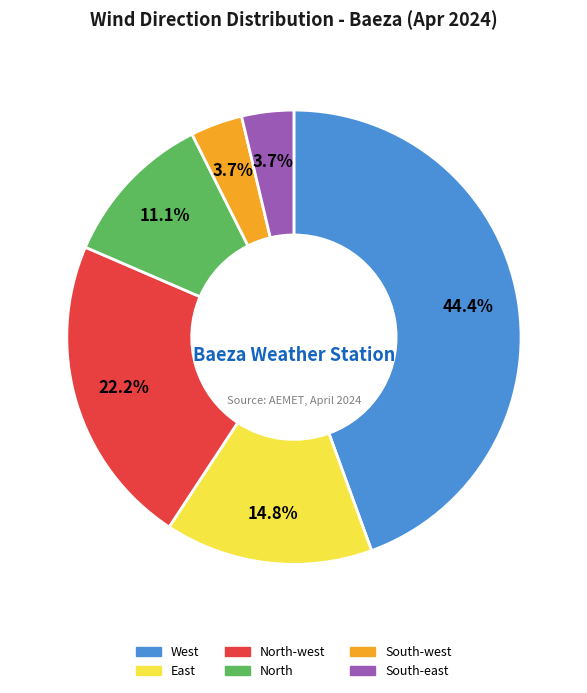

To the nearest percent, what is the average slice percentage?

17%